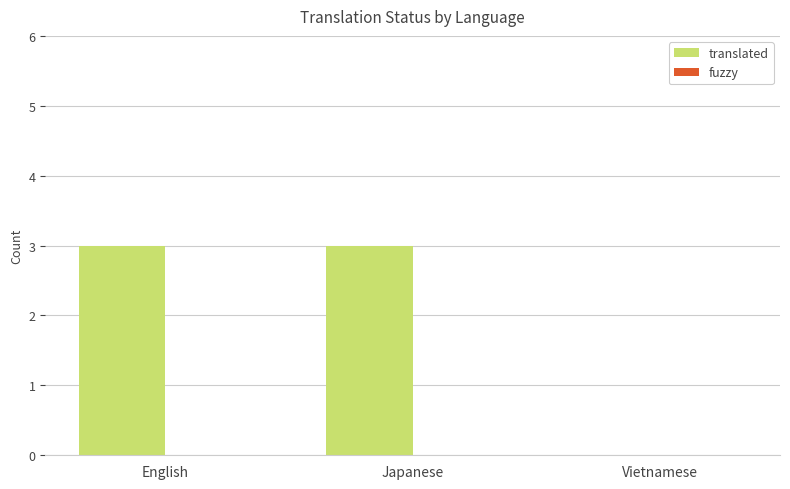

What is the change in value from Japanese to Vietnamese?

-3